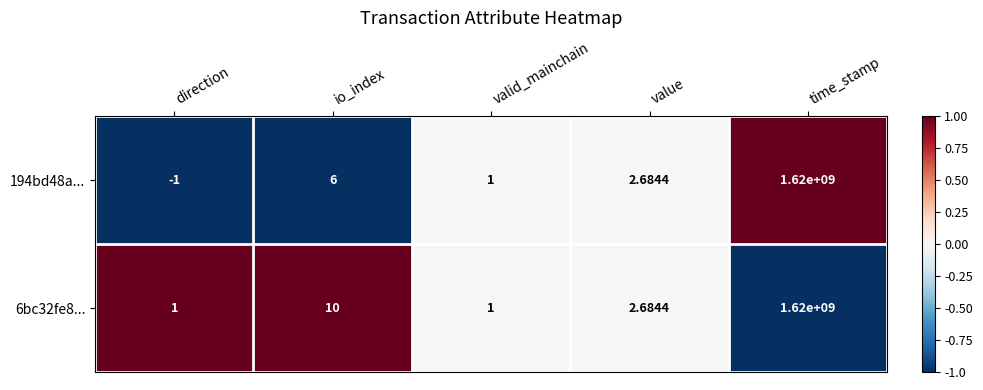

At which label is 194bd48a... closest to 809999999?

io_index